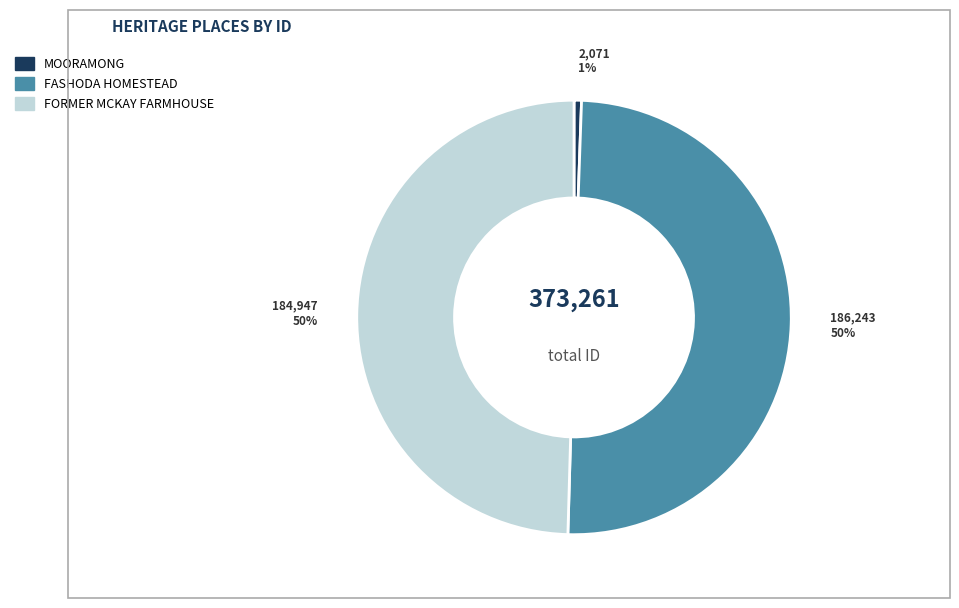

Which slice is the smallest?

MOORAMONG